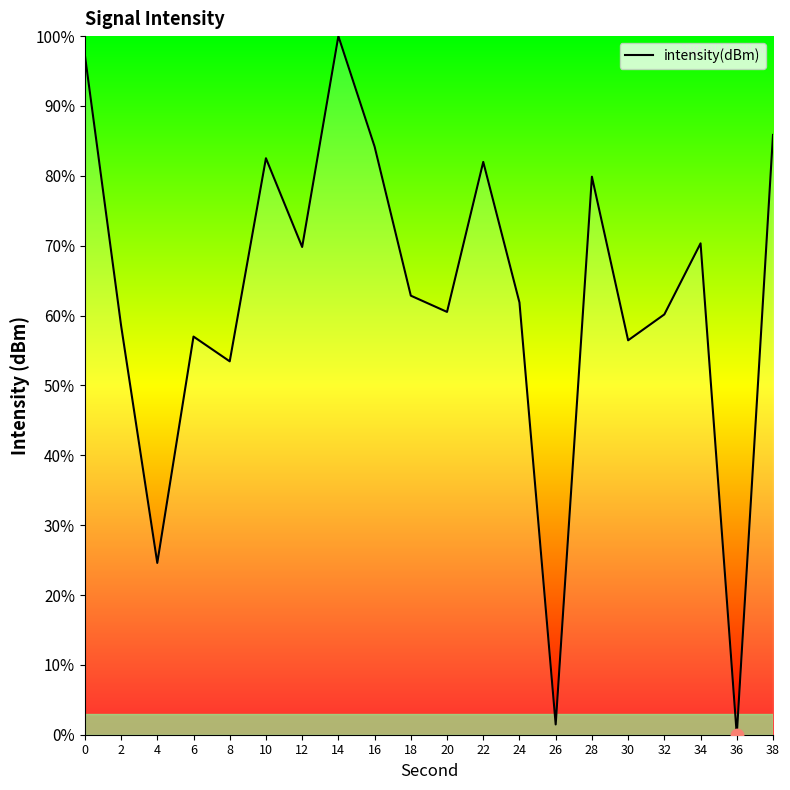

Approximately how many times larger is the value at 18 compared to 12?

0.9